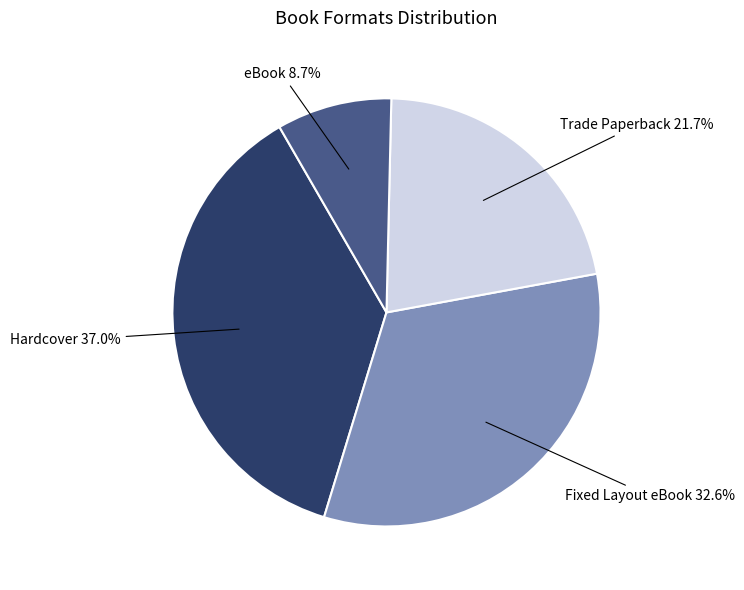

Does any single category account for the majority?

No